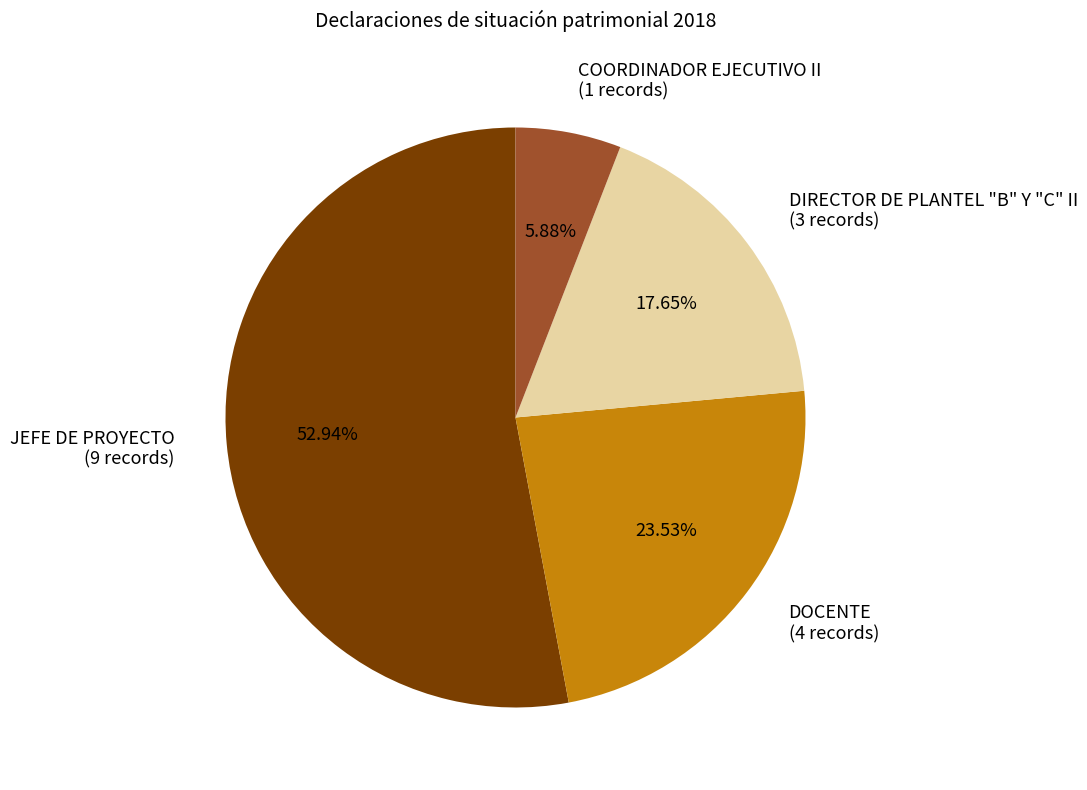

What percentage is the DIRECTOR DE PLANTEL "B" Y "C" II slice, to the nearest percent?

18%